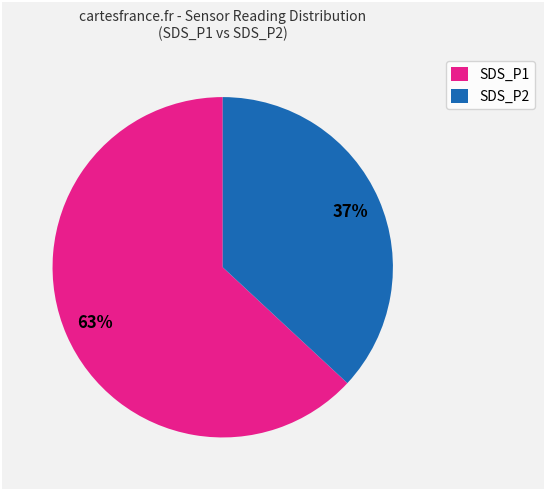

To the nearest percent, what portion does SDS_P1 represent?

63%